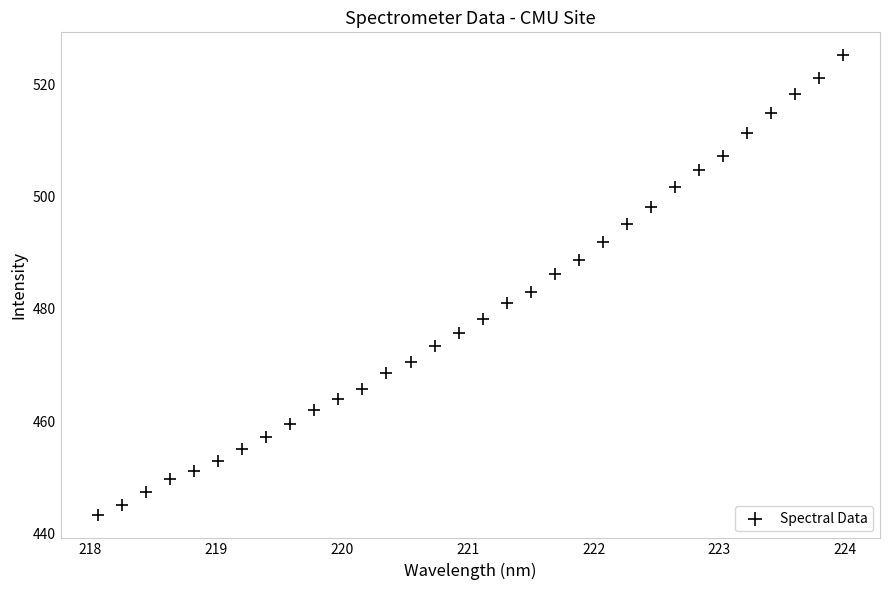

What Y value in the scatter plot is closest to 484?

482.9